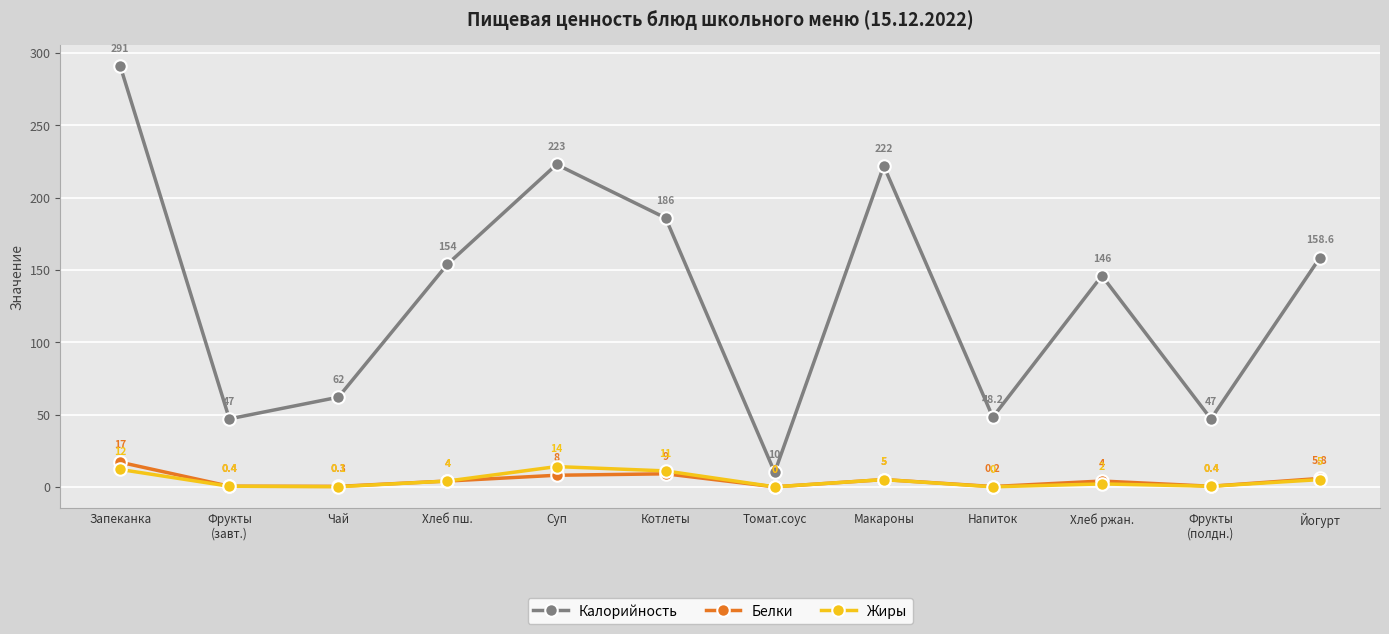

At which category does the chart reach its peak across all series?

Запеканка